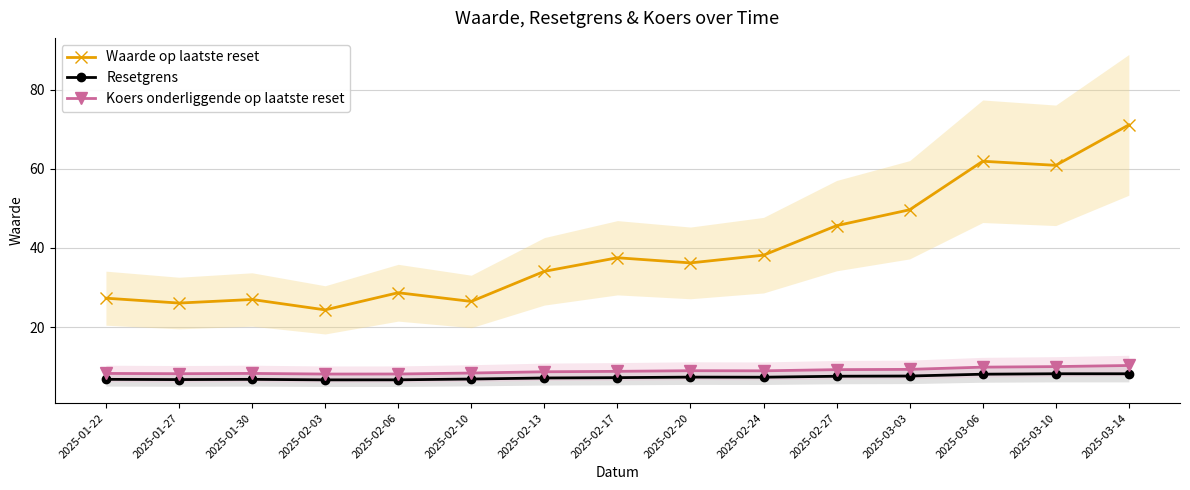

The Koers onderliggende op laatste reset series shows 15.6 at 2025-02-20. True or false?

False